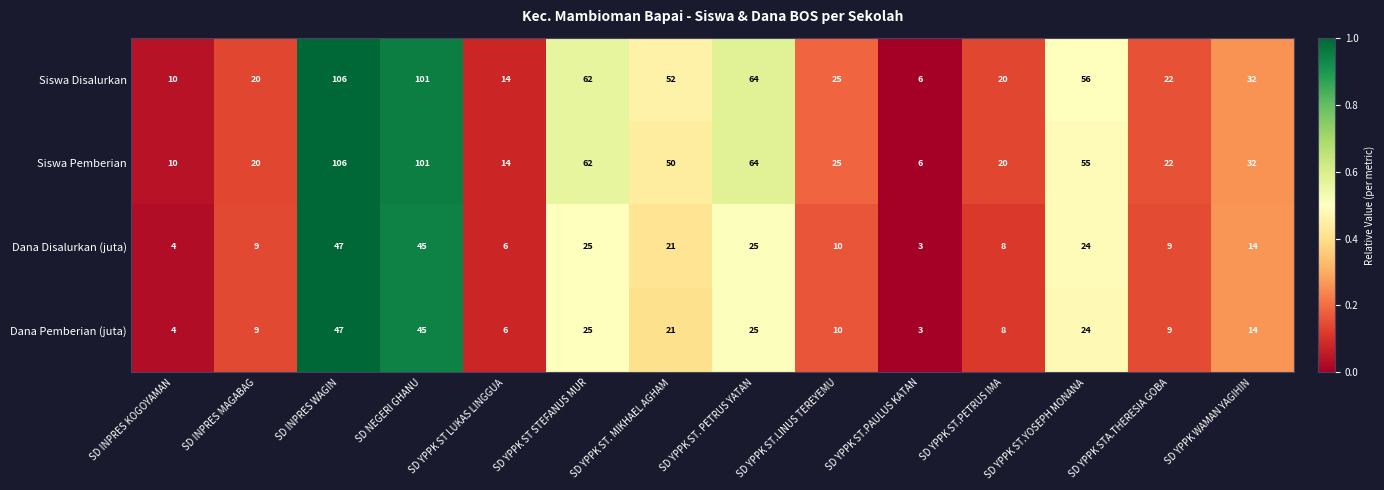

Which category has the highest value across all series?

SD INPRES WAGIN